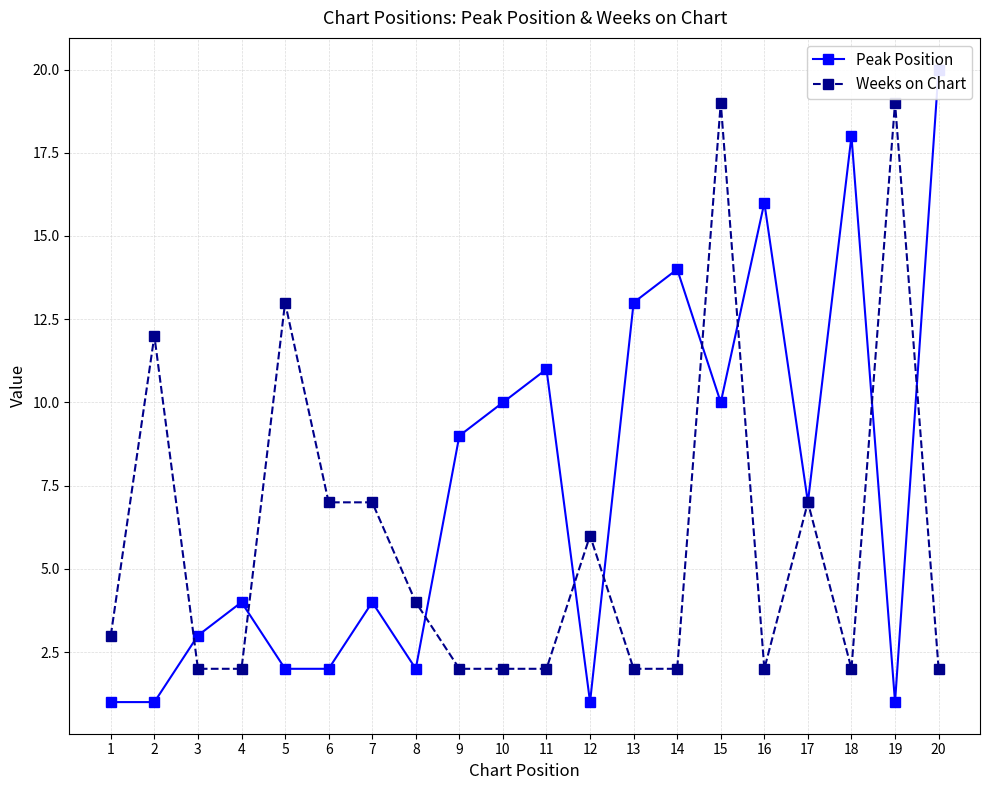

What is the difference between the maximum and minimum values in the Weeks on Chart series?

17